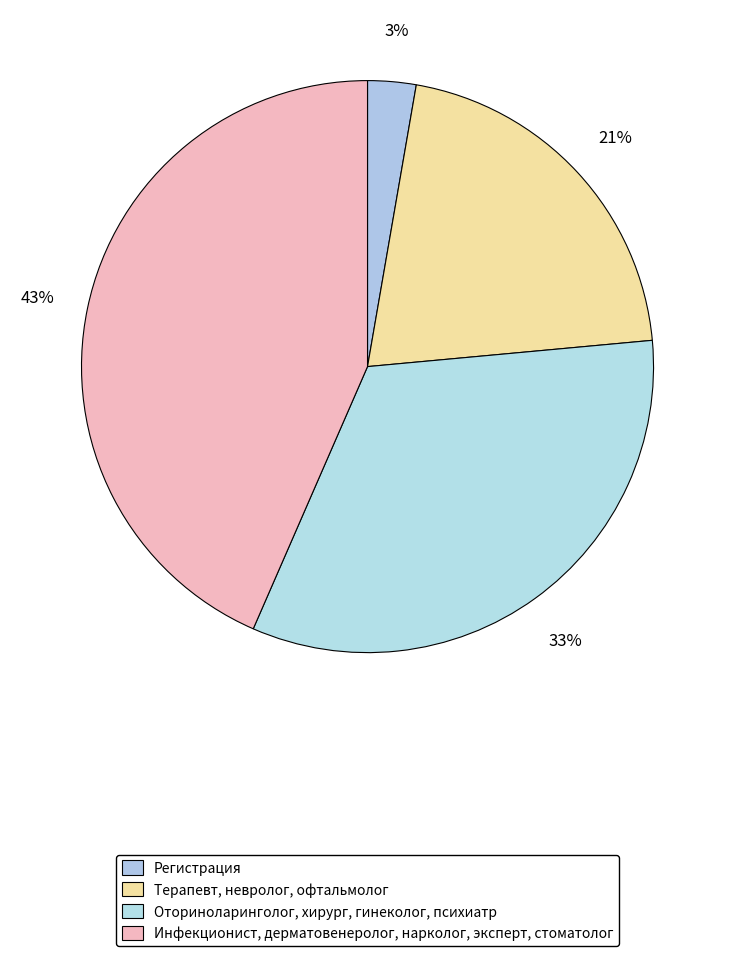

Does any single category account for the majority?

No